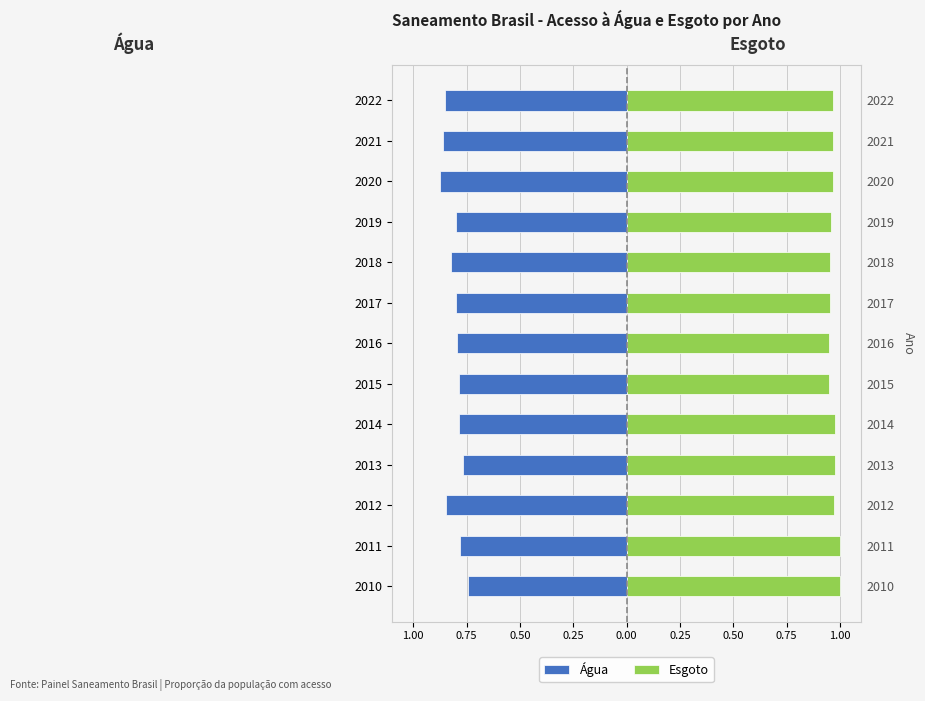

Reading left to right, transcribe all the data shown in this chart.

Água: -0.7	-0.8	-0.8	-0.8	-0.8	-0.8	-0.8	-0.8	-0.8	-0.8	-0.9	-0.9	-0.8
Esgoto: 1.0	1.0	1.0	1.0	1.0	0.9	0.9	1.0	1.0	1.0	1.0	1.0	1.0